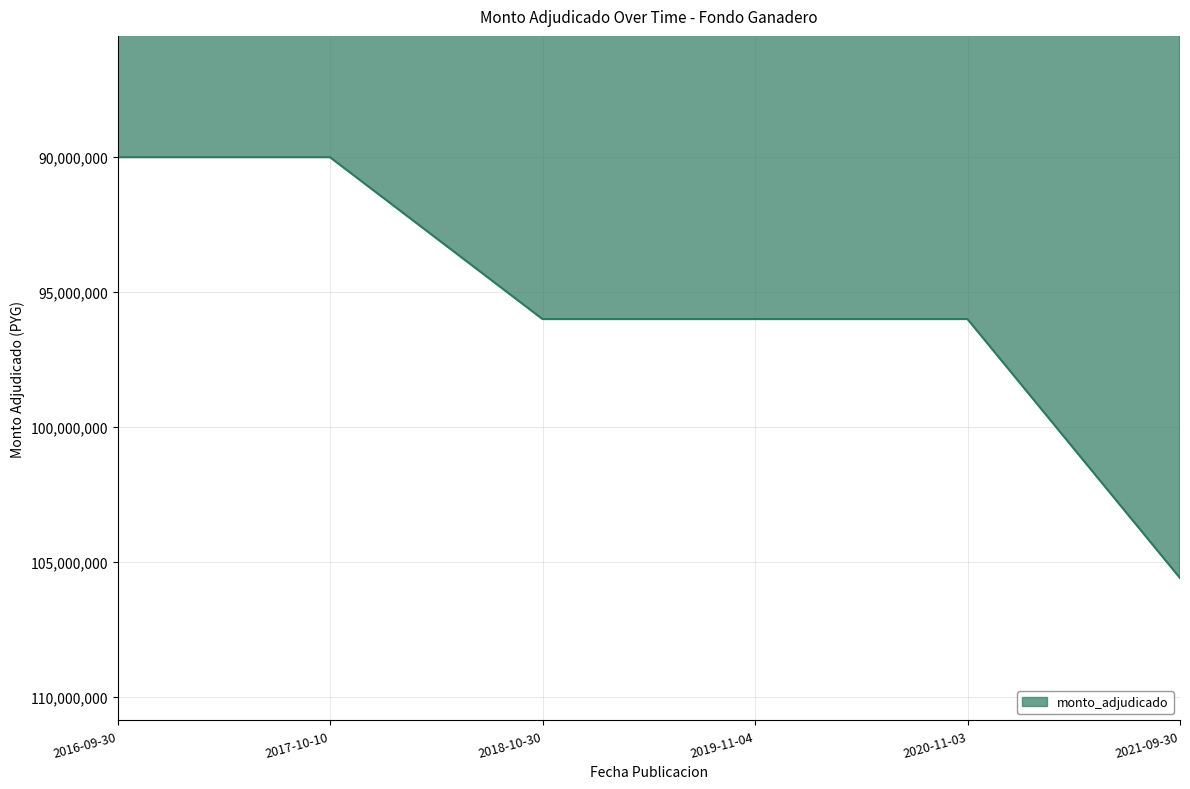

What is the smallest value displayed?

90000000